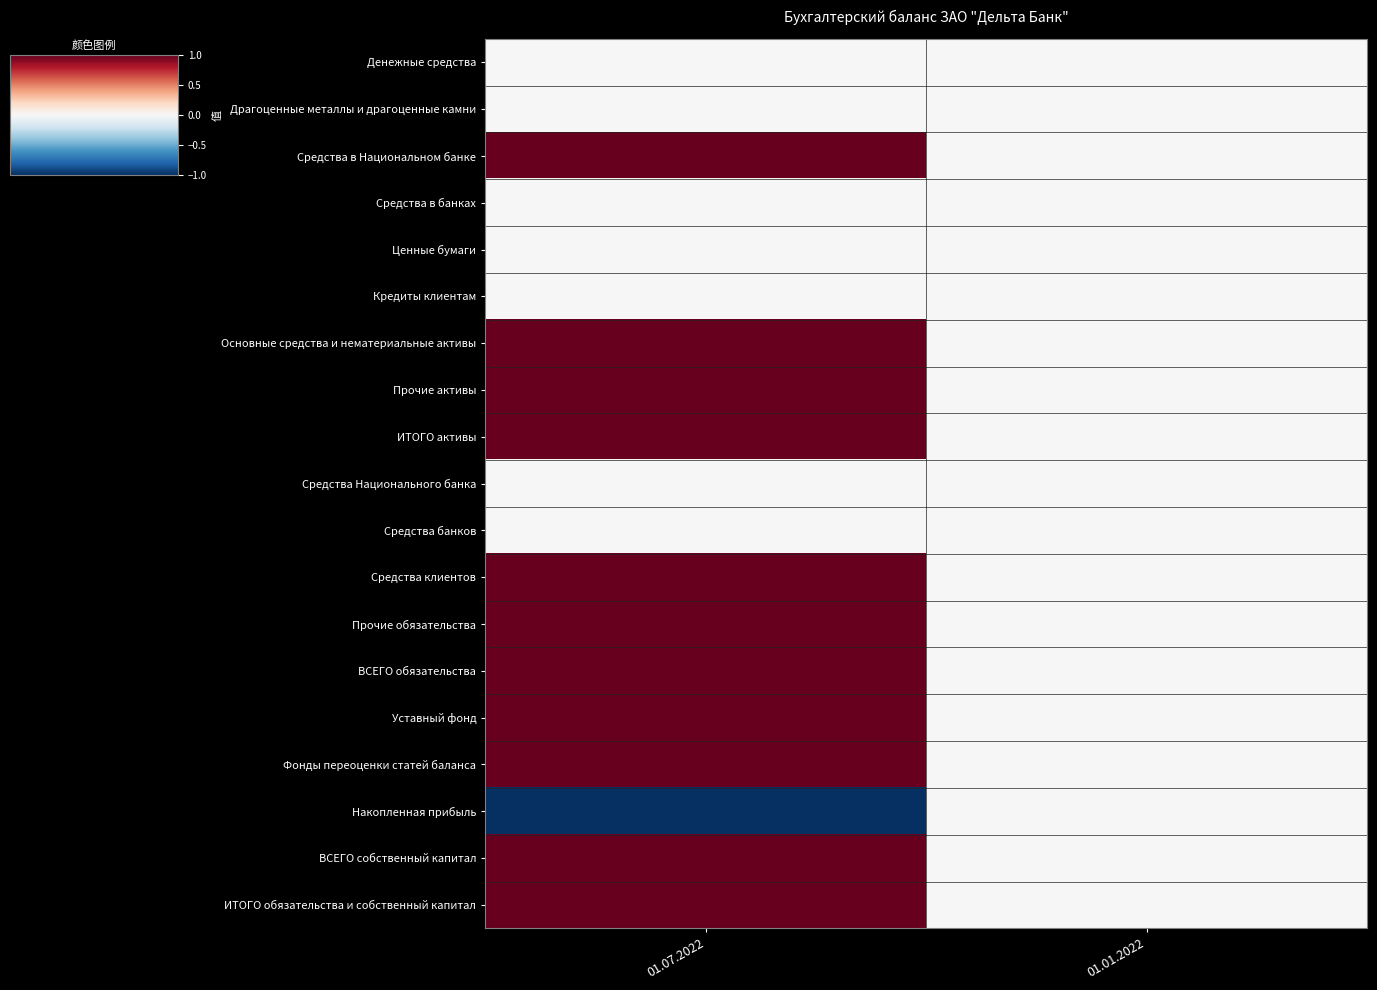

Count the number of categories in the chart.

2